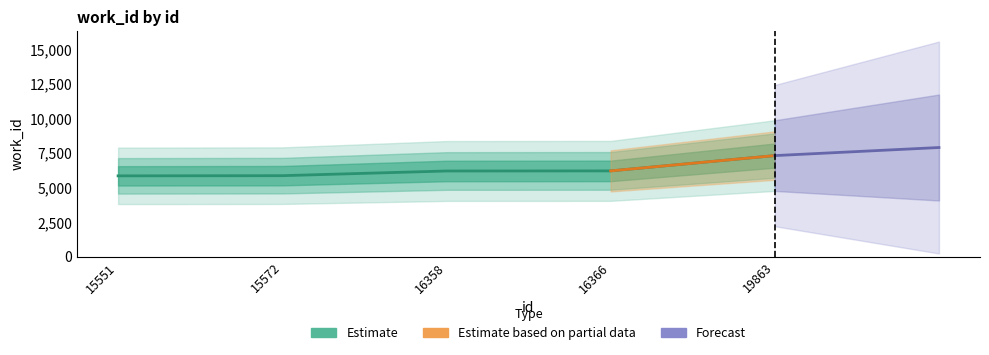

True or false: there are more than 2 points higher than both neighbors.

False